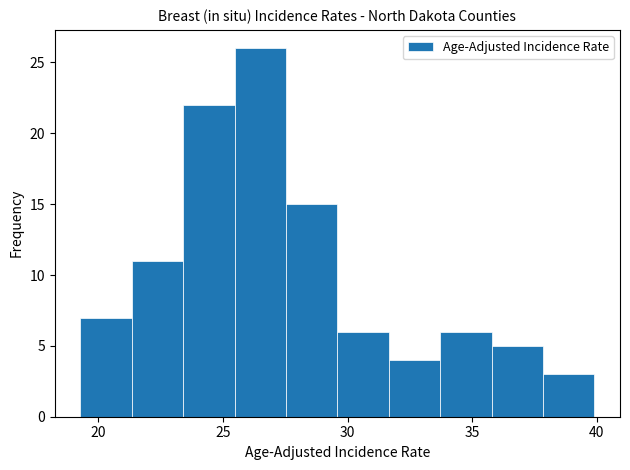

Reading left to right, list every bar in this chart as the range it spans on the x-axis followed by its height. Neither the bar edges nor the heights are printed on the chart, so give them approximately, as read against the axes.

19.5 to 21.5: 7
21.5 to 23.5: 11
23.5 to 25.5: 22
25.5 to 27.5: 26
27.5 to 29.5: 15
29.5 to 31.5: 6
31.5 to 33.5: 4
33.5 to 36.0: 6
36.0 to 38.0: 5
38.0 to 40.0: 3